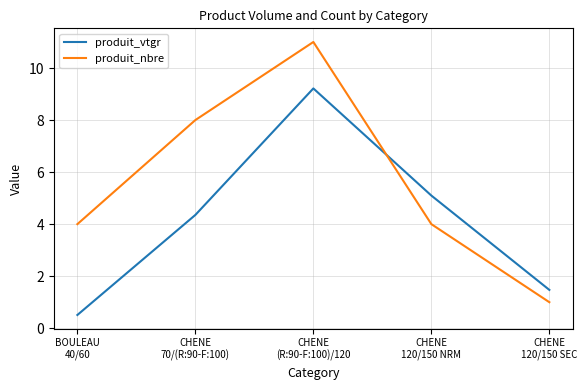

What position from the right is CHENE
120/150 SEC?

1